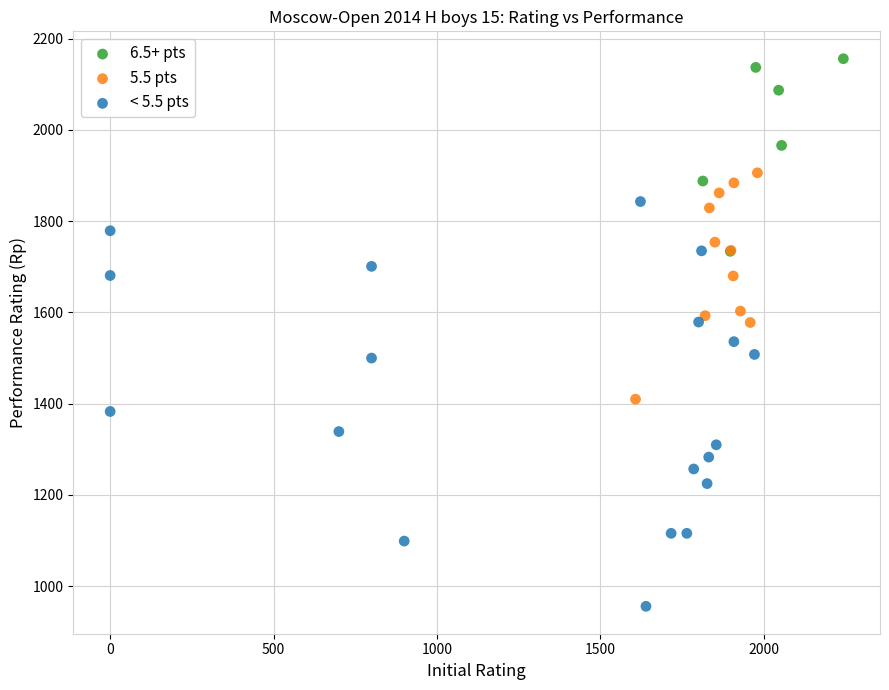

Which series reaches the minimum Y coordinate?

< 5.5 pts